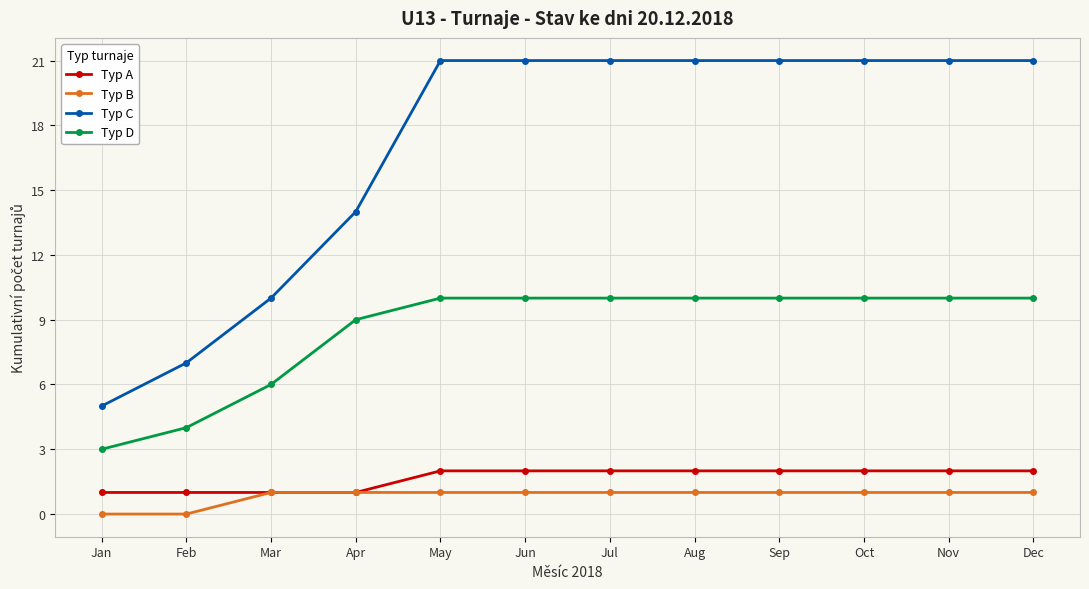

True or false: Typ B has a value of 0 at Feb.

True